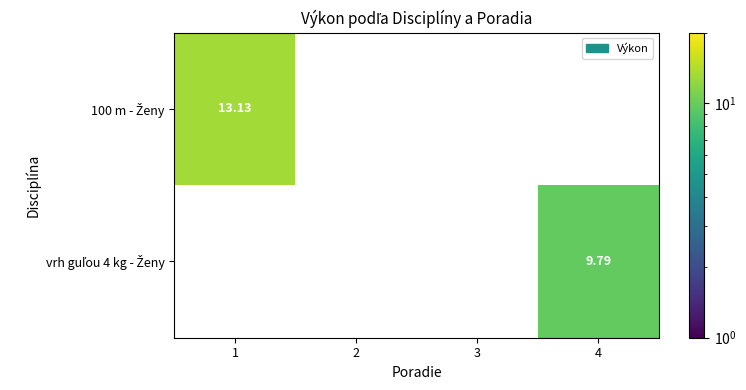

What is the maximum value for 100 m - Ženy?

13.1